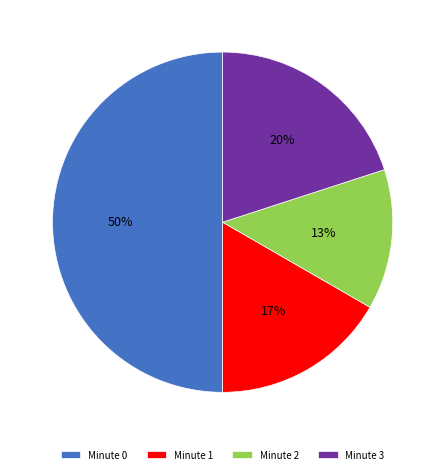

Is the sum of Minute 1 and Minute 3 greater than half?

No